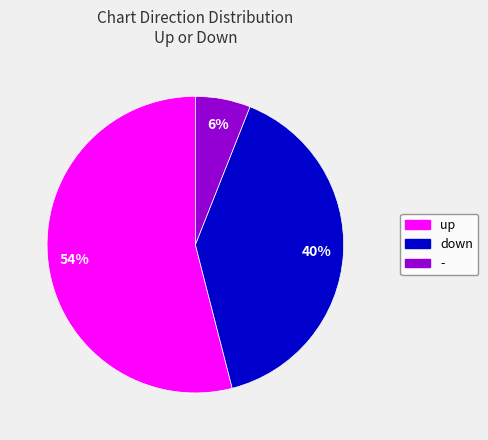

To the nearest percent, what is the average slice percentage?

33%